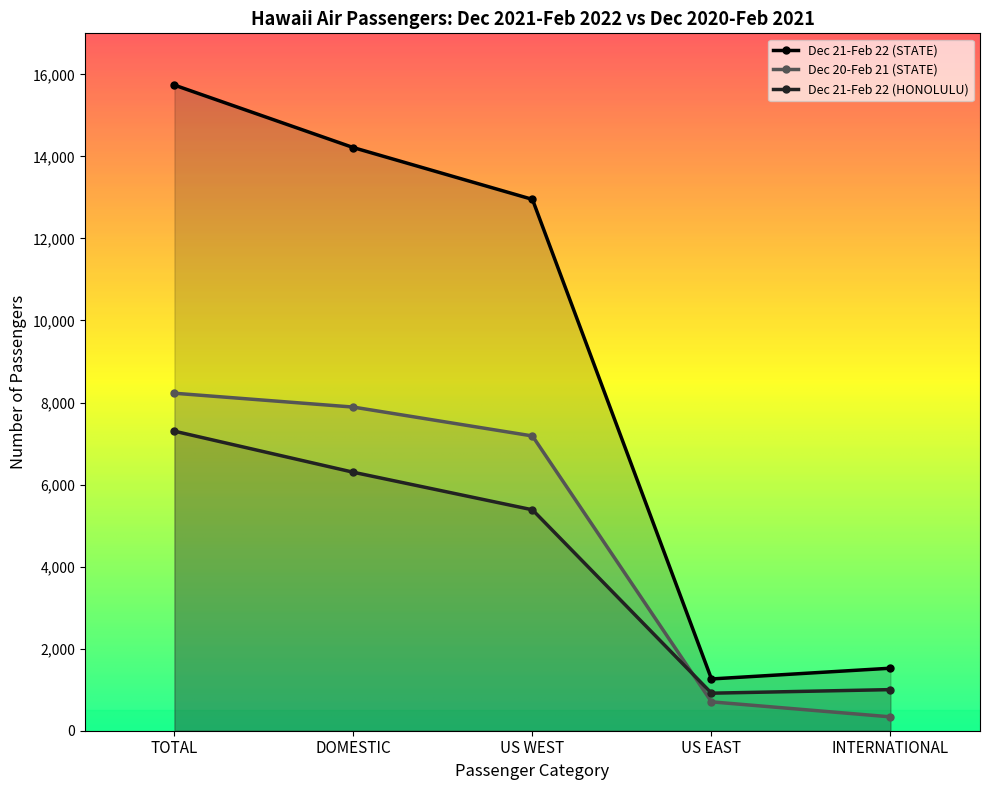

What value does the Dec 21-Feb 22 (STATE) series have at US WEST, to the nearest 10?

12950